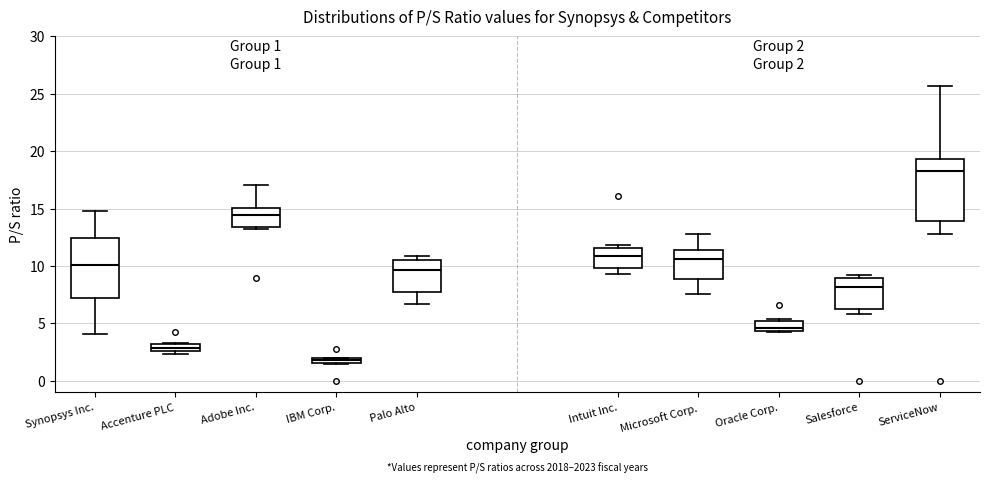

Which box's median line is the lowest?

IBM Corp.